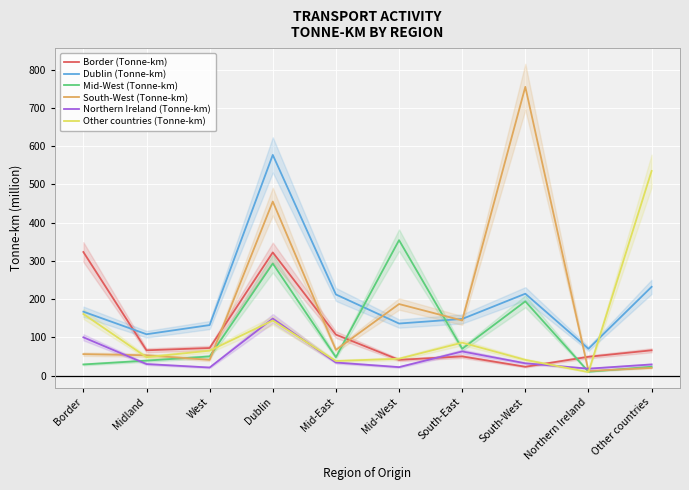

What is the difference between the second highest and minimum values in the Other countries (Tonne-km) series?

152